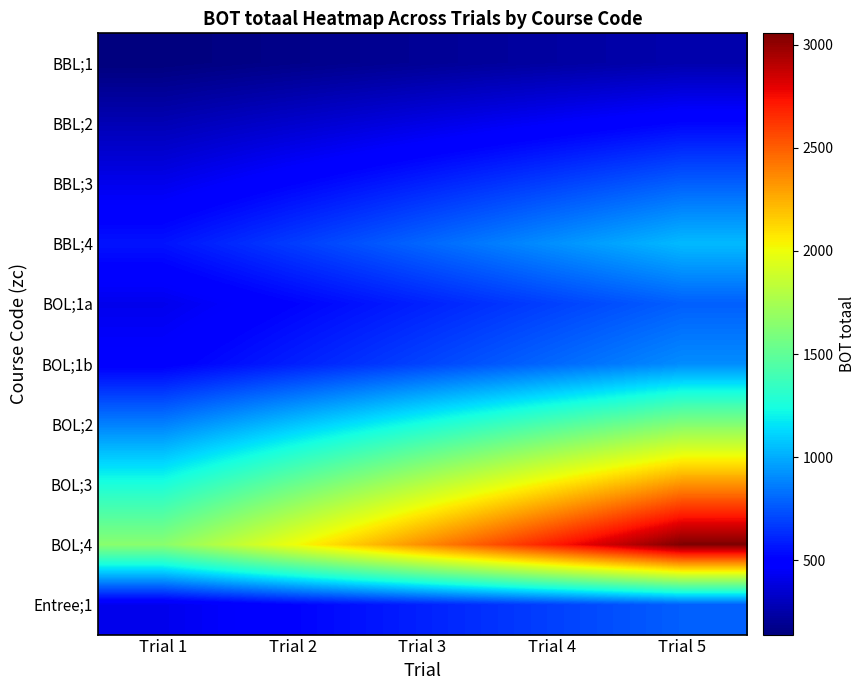

At which category does the chart reach its peak across all series?

Trial 5